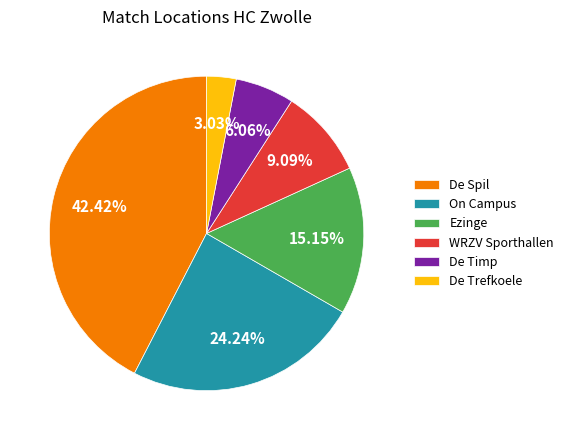

To the nearest percent, what percentage of the pie is On Campus?

24%